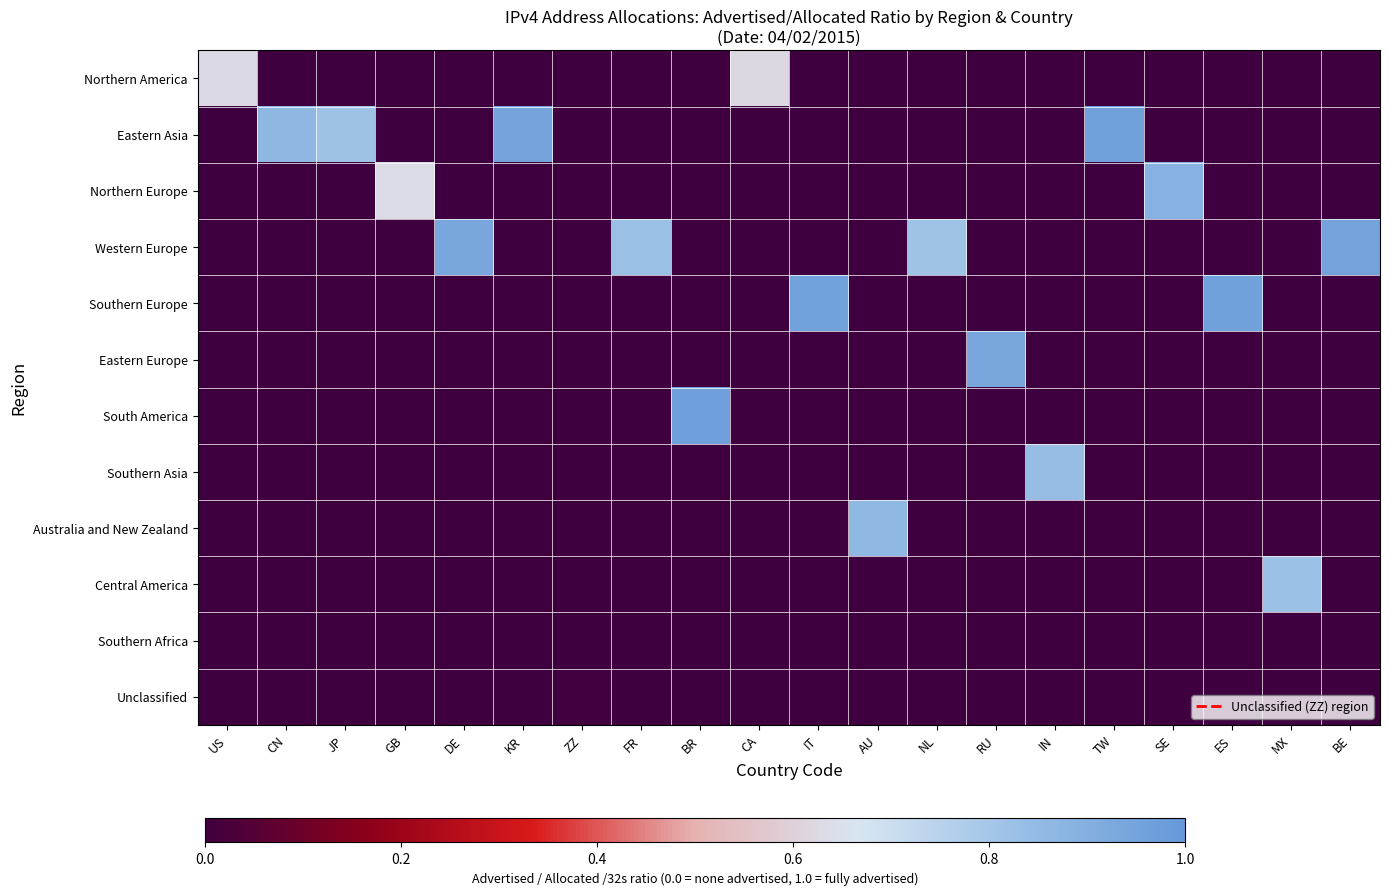

Reading left to right, extract all data points from this chart.

Northern America: US=0.6	CN=0.0	JP=0.0	GB=0.0	DE=0.0	KR=0.0	ZZ=0.0	FR=0.0	BR=0.0	CA=0.6	IT=0.0	AU=0.0	NL=0.0	RU=0.0	IN=0.0	TW=0.0	SE=0.0	ES=0.0	MX=0.0	BE=0.0
Eastern Asia: US=0.0	CN=0.9	JP=0.8	GB=0.0	DE=0.0	KR=0.9	ZZ=0.0	FR=0.0	BR=0.0	CA=0.0	IT=0.0	AU=0.0	NL=0.0	RU=0.0	IN=0.0	TW=1.0	SE=0.0	ES=0.0	MX=0.0	BE=0.0
Northern Europe: US=0.0	CN=0.0	JP=0.0	GB=0.6	DE=0.0	KR=0.0	ZZ=0.0	FR=0.0	BR=0.0	CA=0.0	IT=0.0	AU=0.0	NL=0.0	RU=0.0	IN=0.0	TW=0.0	SE=0.9	ES=0.0	MX=0.0	BE=0.0
Western Europe: US=0.0	CN=0.0	JP=0.0	GB=0.0	DE=0.9	KR=0.0	ZZ=0.0	FR=0.8	BR=0.0	CA=0.0	IT=0.0	AU=0.0	NL=0.8	RU=0.0	IN=0.0	TW=0.0	SE=0.0	ES=0.0	MX=0.0	BE=1.0
Southern Europe: US=0.0	CN=0.0	JP=0.0	GB=0.0	DE=0.0	KR=0.0	ZZ=0.0	FR=0.0	BR=0.0	CA=0.0	IT=1.0	AU=0.0	NL=0.0	RU=0.0	IN=0.0	TW=0.0	SE=0.0	ES=1.0	MX=0.0	BE=0.0
Eastern Europe: US=0.0	CN=0.0	JP=0.0	GB=0.0	DE=0.0	KR=0.0	ZZ=0.0	FR=0.0	BR=0.0	CA=0.0	IT=0.0	AU=0.0	NL=0.0	RU=0.9	IN=0.0	TW=0.0	SE=0.0	ES=0.0	MX=0.0	BE=0.0
South America: US=0.0	CN=0.0	JP=0.0	GB=0.0	DE=0.0	KR=0.0	ZZ=0.0	FR=0.0	BR=1.0	CA=0.0	IT=0.0	AU=0.0	NL=0.0	RU=0.0	IN=0.0	TW=0.0	SE=0.0	ES=0.0	MX=0.0	BE=0.0
Southern Asia: US=0.0	CN=0.0	JP=0.0	GB=0.0	DE=0.0	KR=0.0	ZZ=0.0	FR=0.0	BR=0.0	CA=0.0	IT=0.0	AU=0.0	NL=0.0	RU=0.0	IN=0.8	TW=0.0	SE=0.0	ES=0.0	MX=0.0	BE=0.0
Australia and New Zealand: US=0.0	CN=0.0	JP=0.0	GB=0.0	DE=0.0	KR=0.0	ZZ=0.0	FR=0.0	BR=0.0	CA=0.0	IT=0.0	AU=0.9	NL=0.0	RU=0.0	IN=0.0	TW=0.0	SE=0.0	ES=0.0	MX=0.0	BE=0.0
Central America: US=0.0	CN=0.0	JP=0.0	GB=0.0	DE=0.0	KR=0.0	ZZ=0.0	FR=0.0	BR=0.0	CA=0.0	IT=0.0	AU=0.0	NL=0.0	RU=0.0	IN=0.0	TW=0.0	SE=0.0	ES=0.0	MX=0.8	BE=0.0
Southern Africa: US=0.0	CN=0.0	JP=0.0	GB=0.0	DE=0.0	KR=0.0	ZZ=0.0	FR=0.0	BR=0.0	CA=0.0	IT=0.0	AU=0.0	NL=0.0	RU=0.0	IN=0.0	TW=0.0	SE=0.0	ES=0.0	MX=0.0	BE=0.0
Unclassified: US=0.0	CN=0.0	JP=0.0	GB=0.0	DE=0.0	KR=0.0	ZZ=0.0	FR=0.0	BR=0.0	CA=0.0	IT=0.0	AU=0.0	NL=0.0	RU=0.0	IN=0.0	TW=0.0	SE=0.0	ES=0.0	MX=0.0	BE=0.0